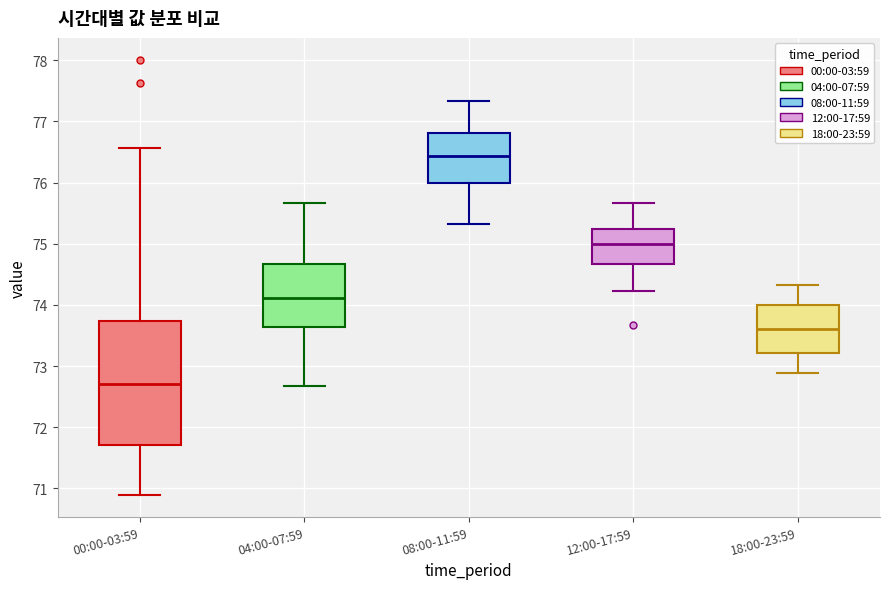

Where does the upper whisker of the box for 04:00-07:59 end on the y-axis? The values are not printed on the chart, so give them approximately, as read against the axis.

75.7